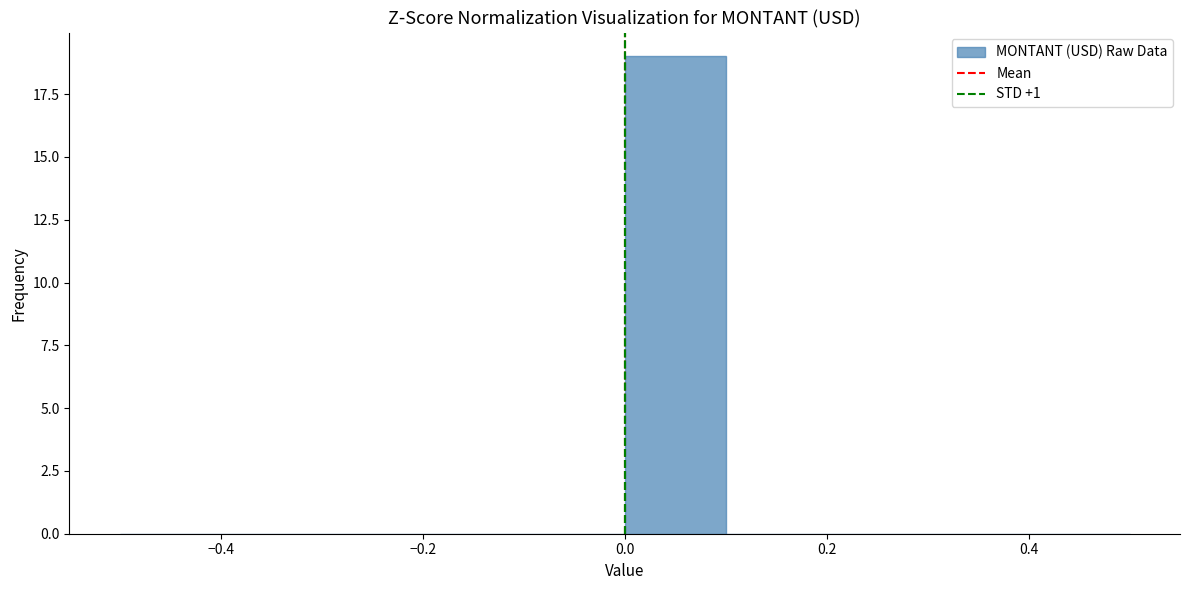

Reading left to right, transcribe this chart: for each bar, give the range it covers on the x-axis and its height. The values are not printed on the chart, so give them approximately, as read against the axis.

-0.5 to -0.4: 0
-0.4 to -0.3: 0
-0.3 to -0.2: 0
-0.2 to -0.1: 0
-0.1 to 0.0: 0
0.0 to 0.1: 19
0.1 to 0.2: 0
0.2 to 0.3: 0
0.3 to 0.4: 0
0.4 to 0.5: 0